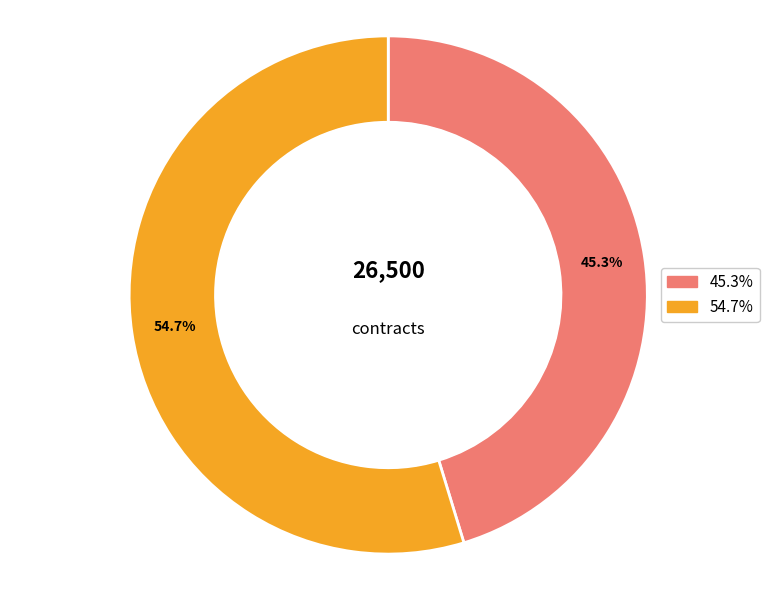

Is there a majority slice in this chart?

Yes